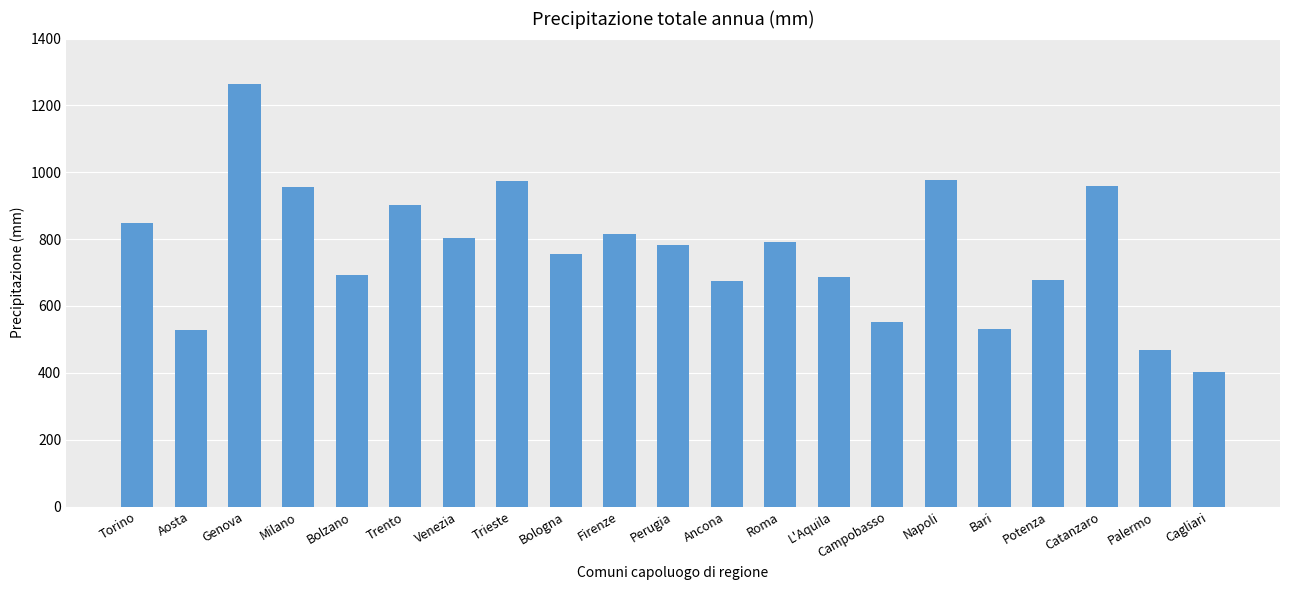

Between Trento and Torino, which is larger?

Trento